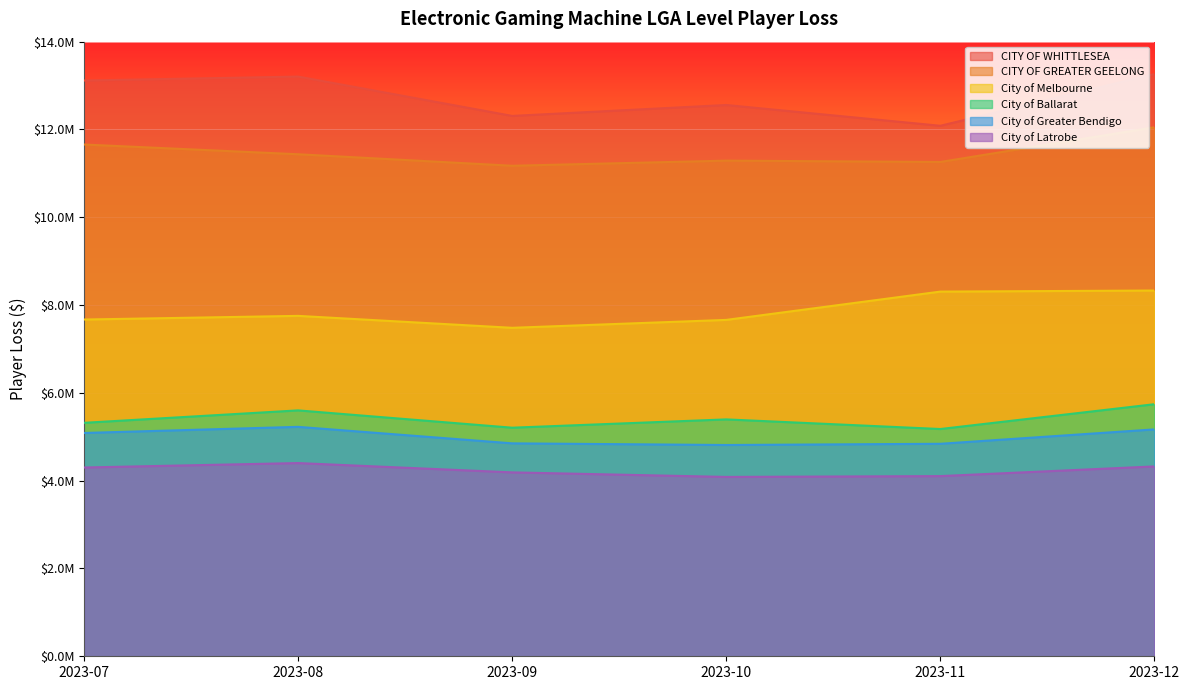

At which category is the sum across all series the highest?

2023-12